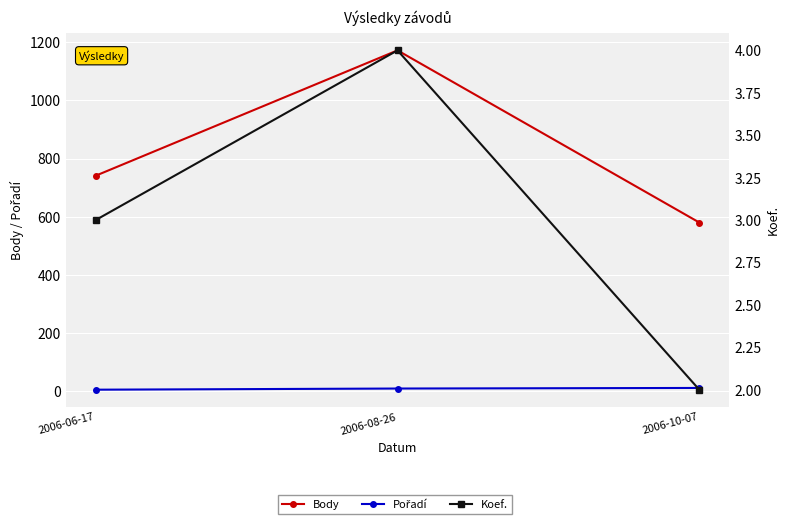

What is the minimum value for Pořadí?

5